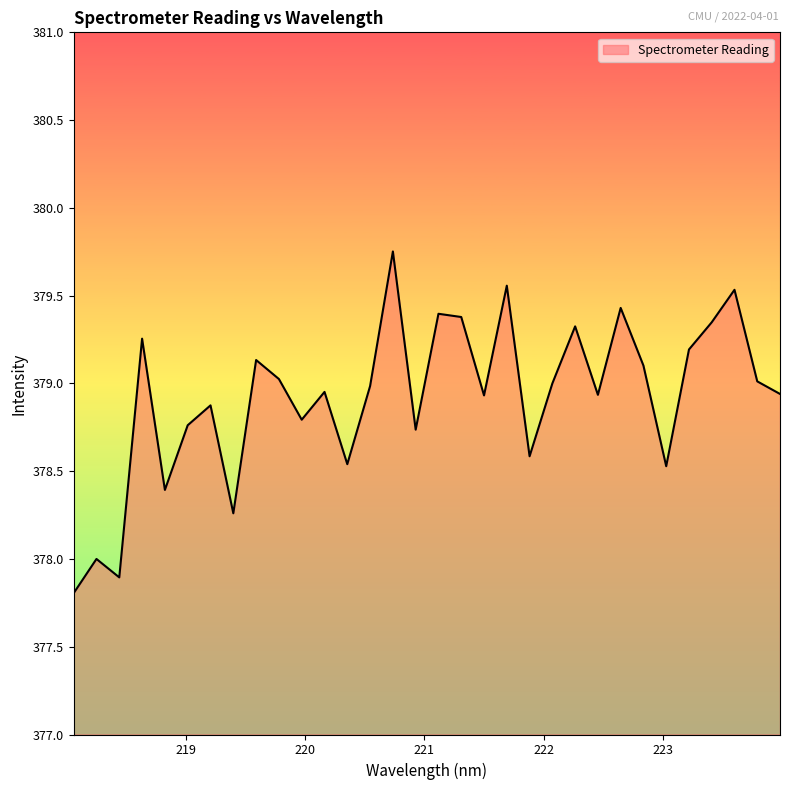

How many lines are shown in the chart?

1